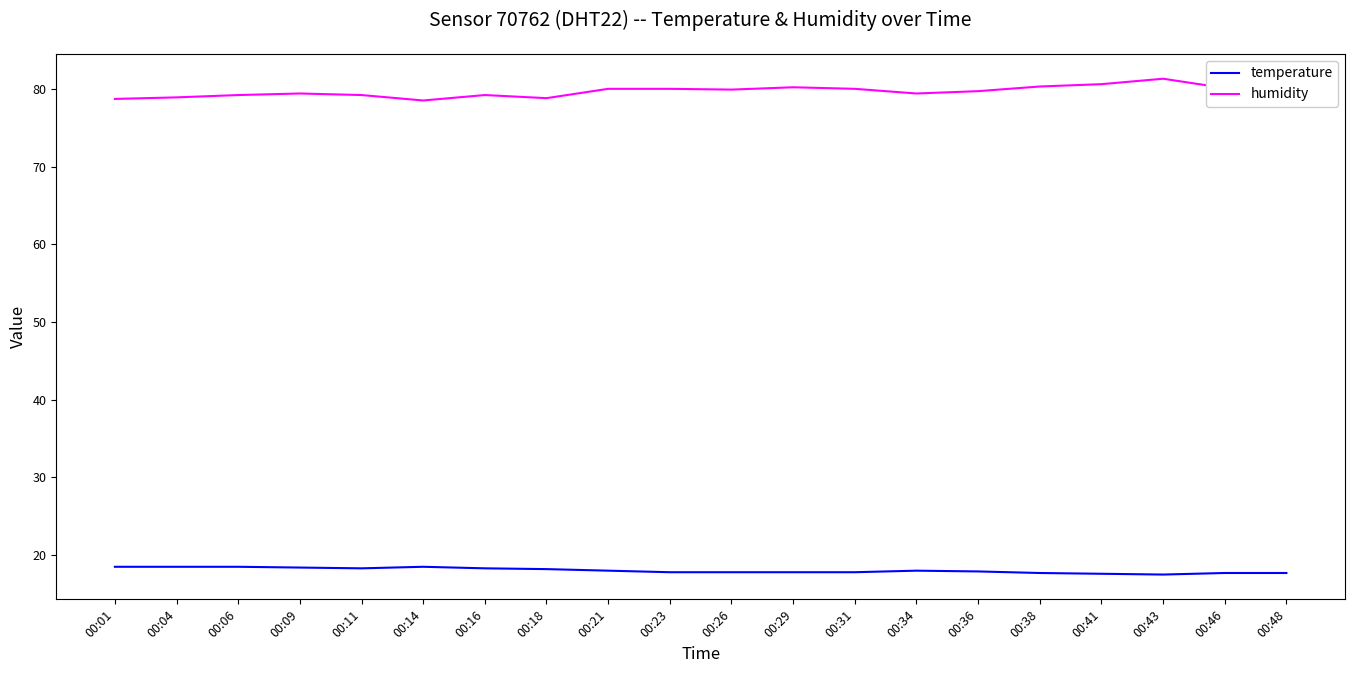

At how many categories does at least one series exceed 73?

20